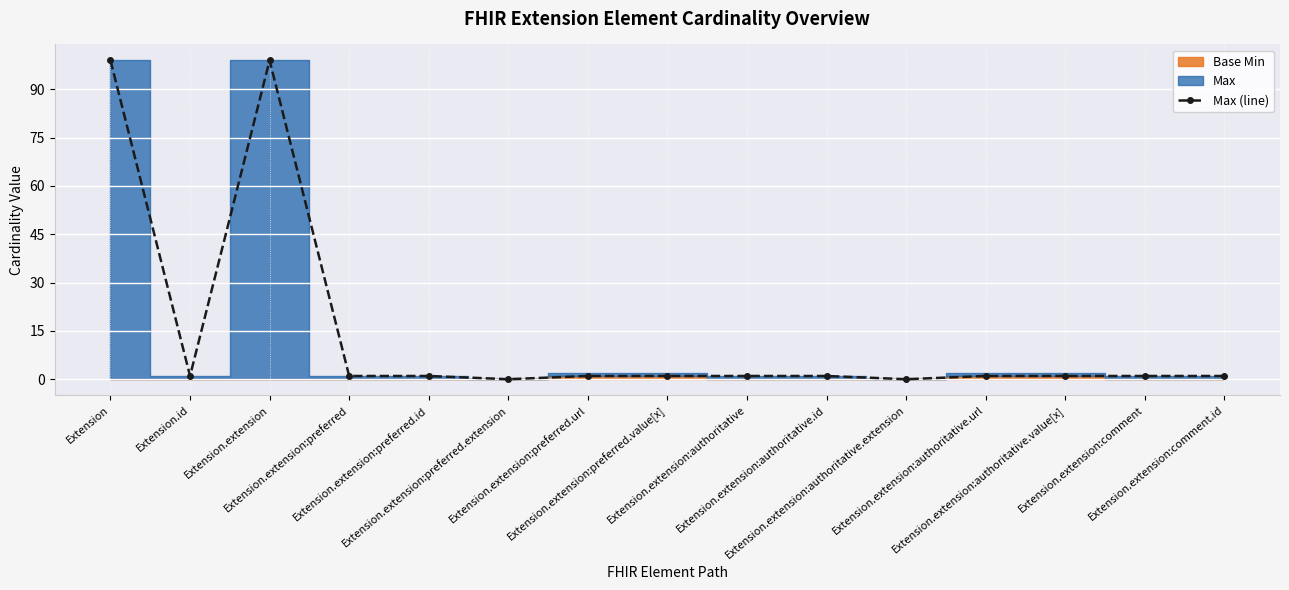

What position from the right is Extension.extension:authoritative.value[x]?

3